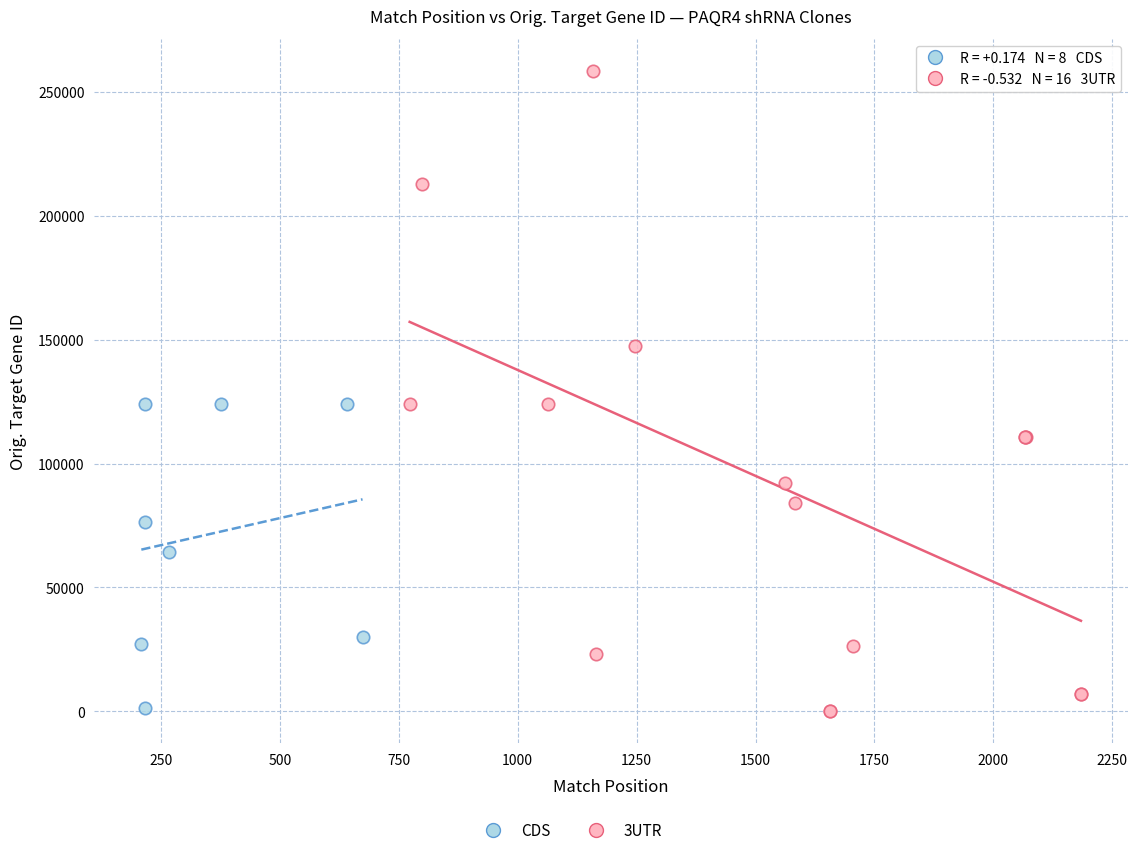

Which series has the largest Y range (max minus min)?

3UTR